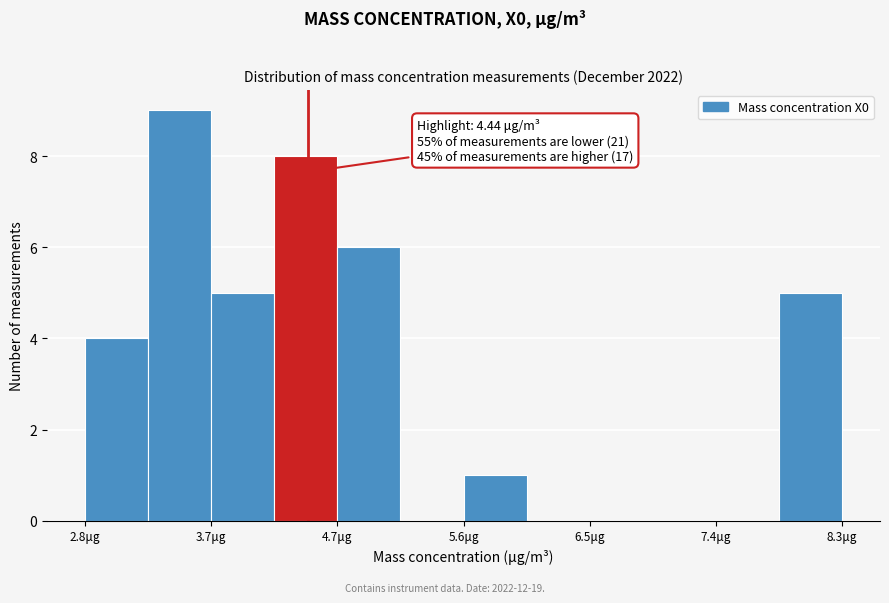

Over which range of the x-axis is the bar tallest?

3.3 to 3.7